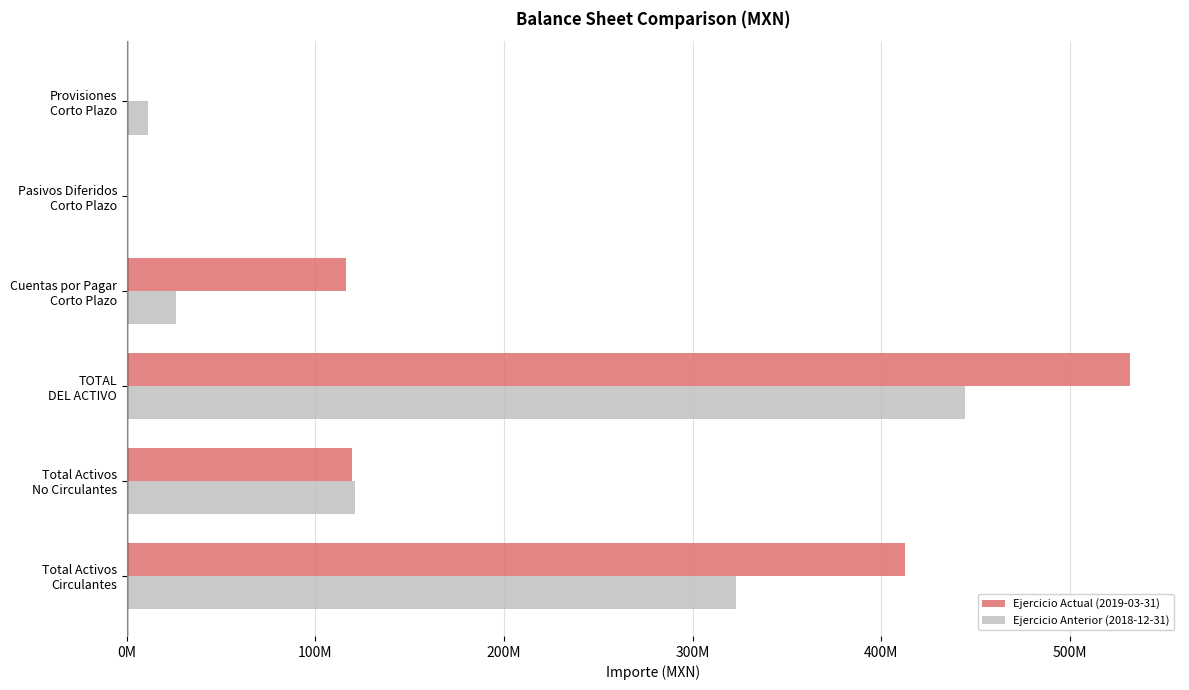

What are all the series names shown in the legend?

Ejercicio Actual (2019-03-31), Ejercicio Anterior (2018-12-31)